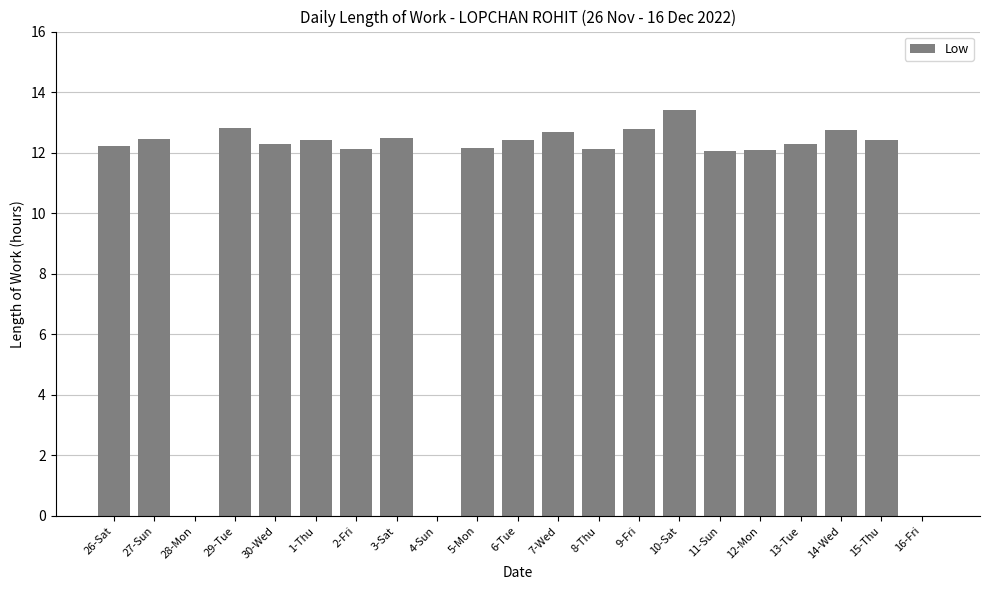

At which category does the chart reach its peak across all series?

10-Sat